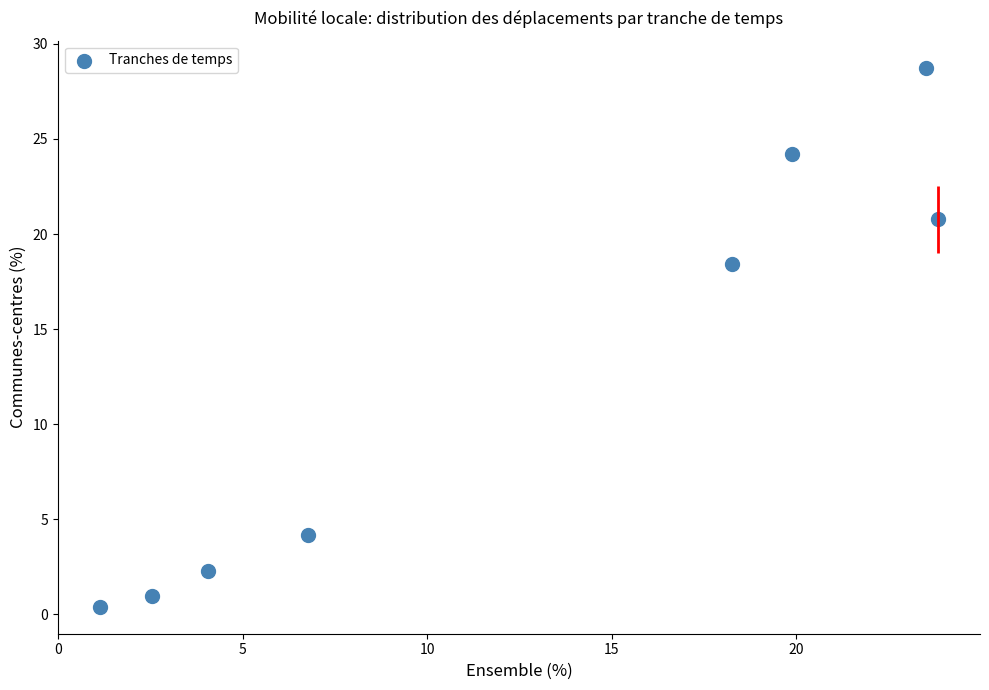

What Y value in the scatter plot is closest to 14?

18.4